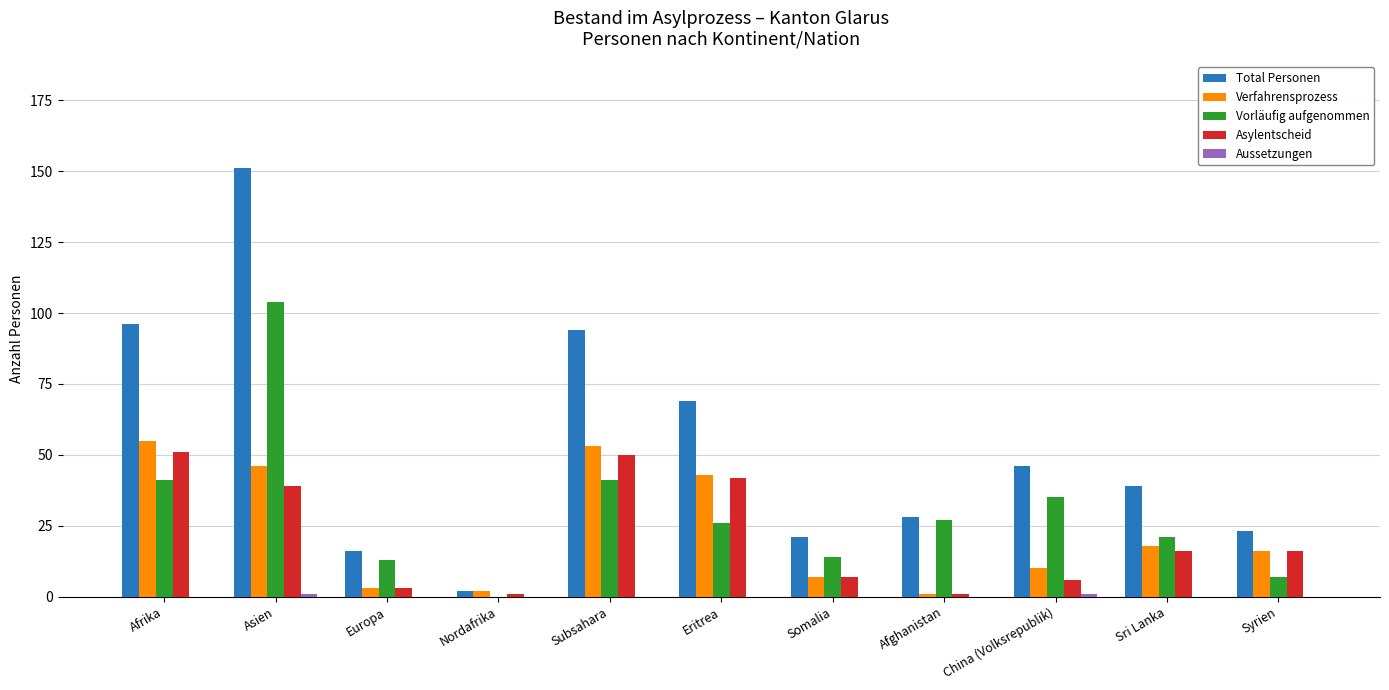

Are the bars horizontal?

No